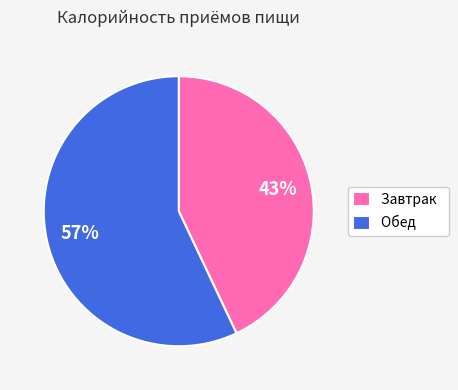

How many slices are in this pie chart?

2